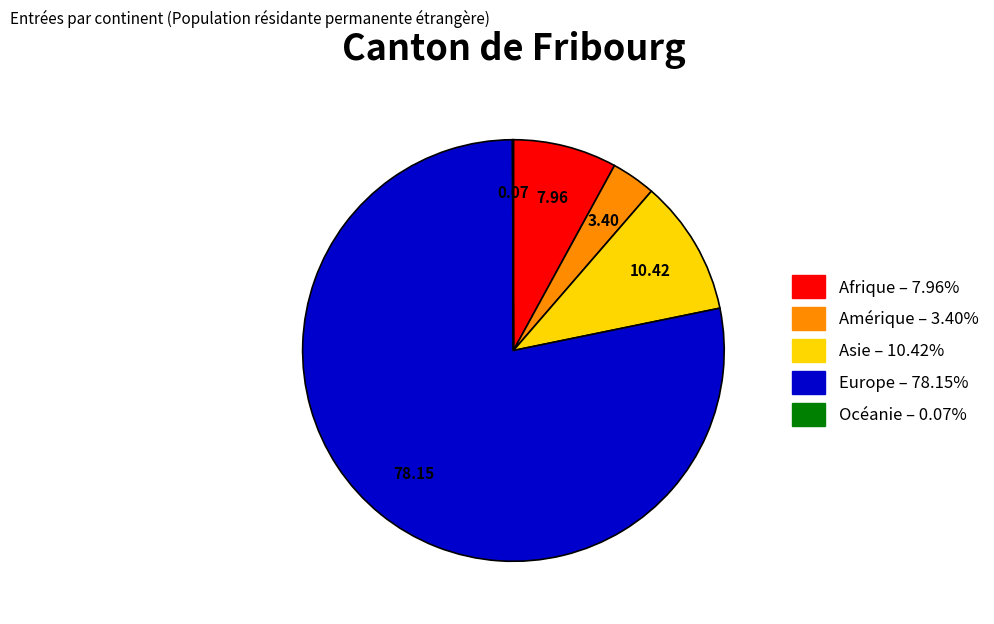

What is the ratio of the value at Europe to the value at Afrique?

9.8